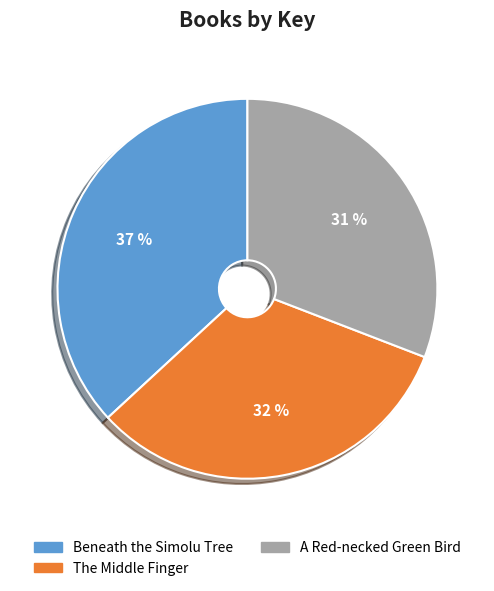

Is there a majority slice in this chart?

No